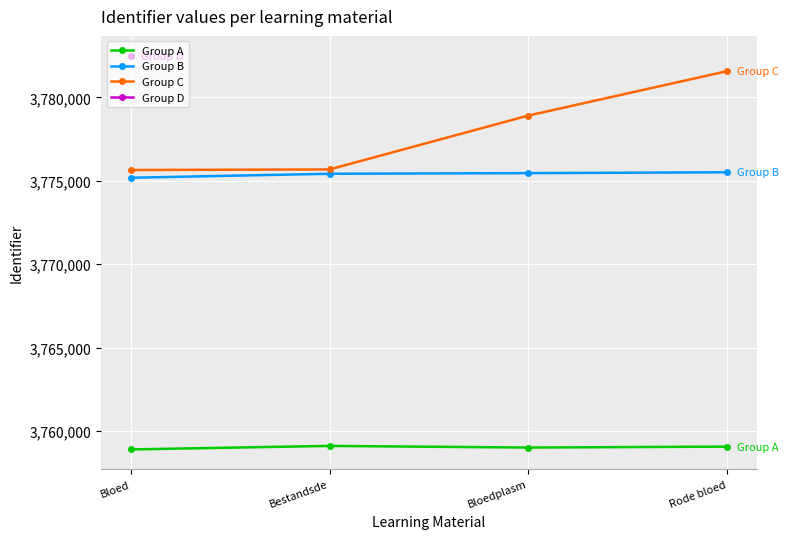

At which label does Group C reach its minimum?

Bloed